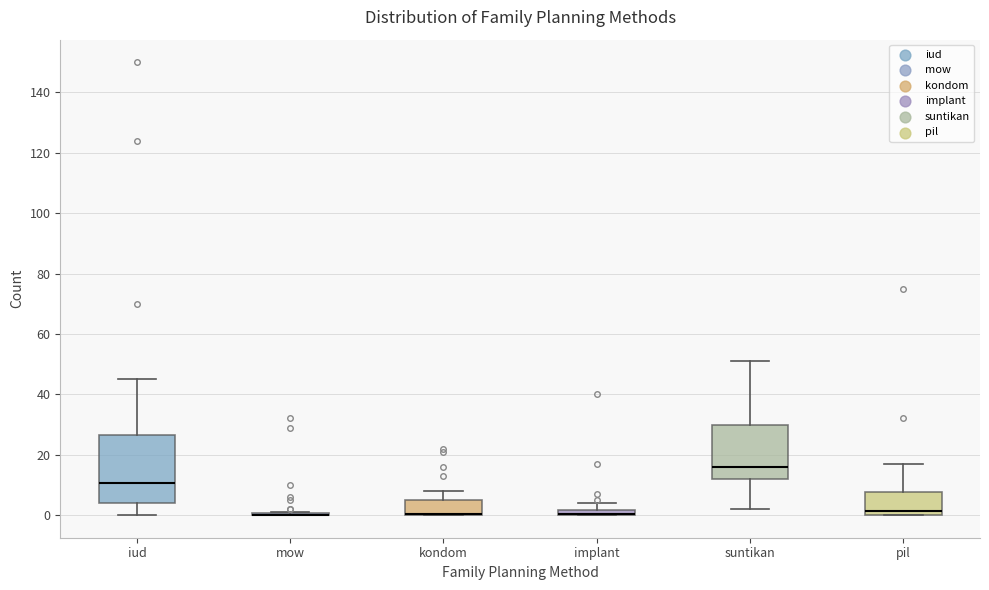

Comparing the boxes themselves (not the whiskers), which one is the tallest?

iud